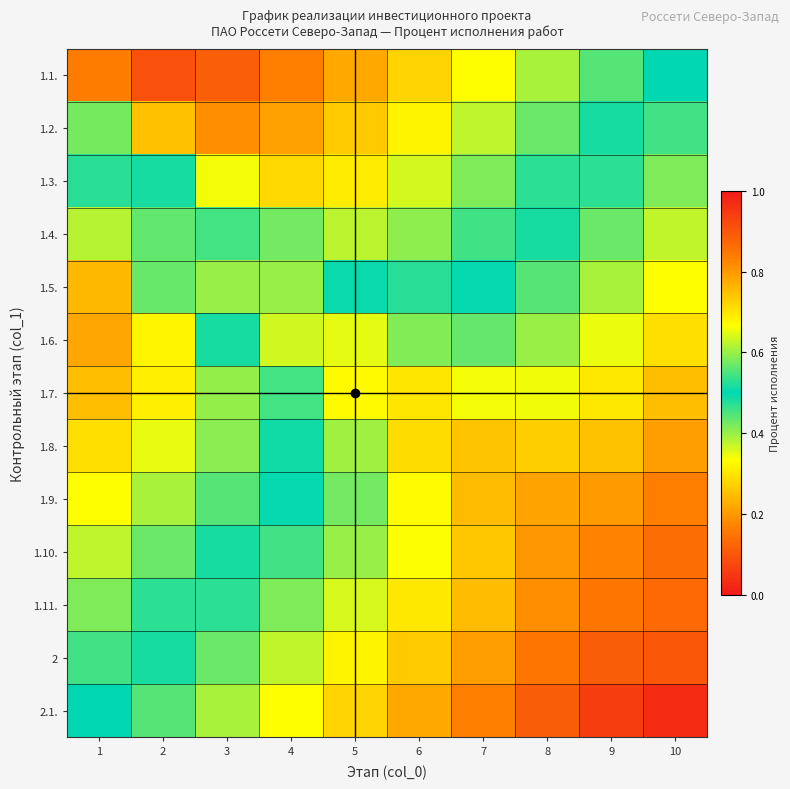

How many distinct data groups are displayed?

13